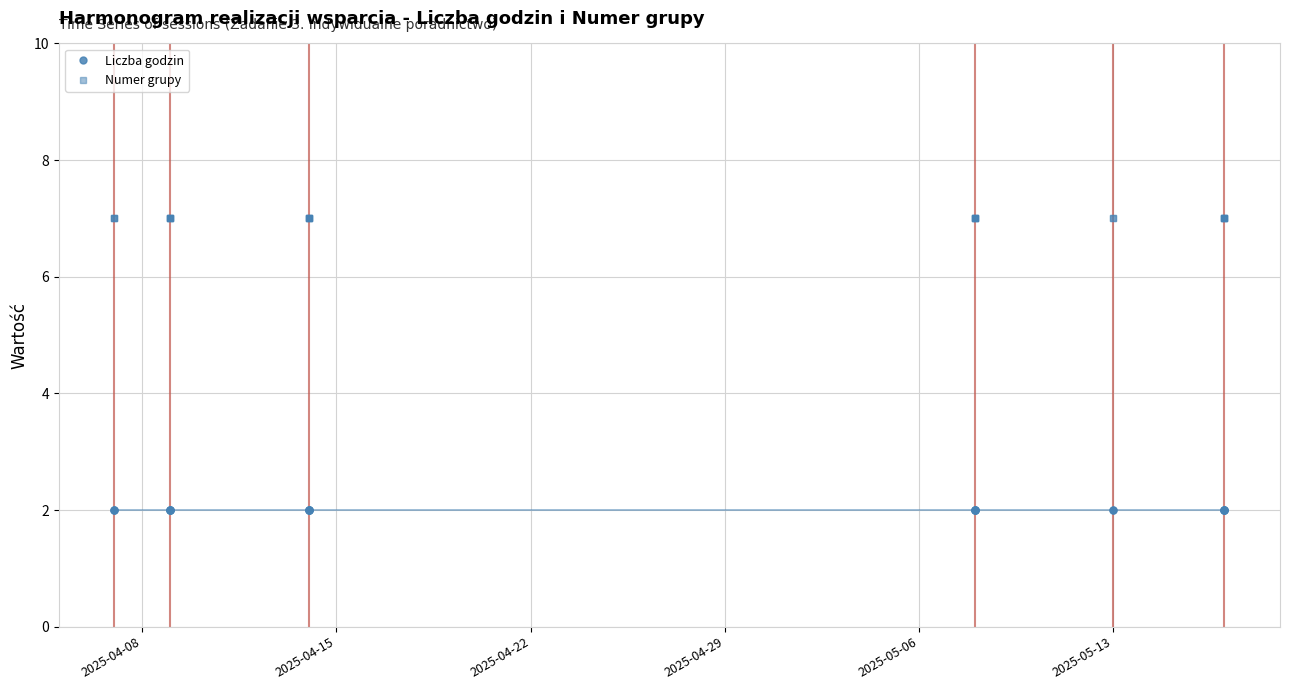

The value of Liczba godzin at 2025-05-13 is 2. True or false?

True